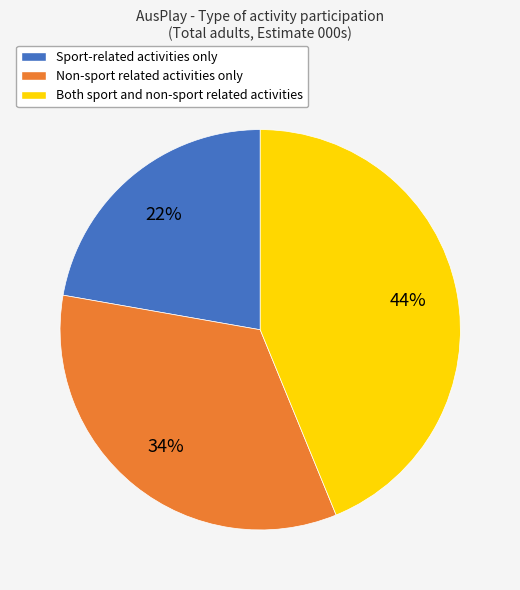

Which slice is the largest?

Both sport and non-sport related activities